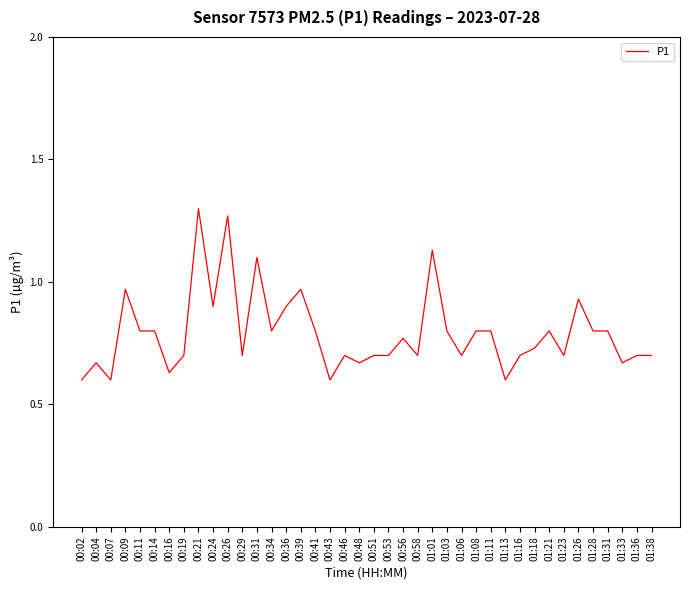

What position from the right is 00:24?

31